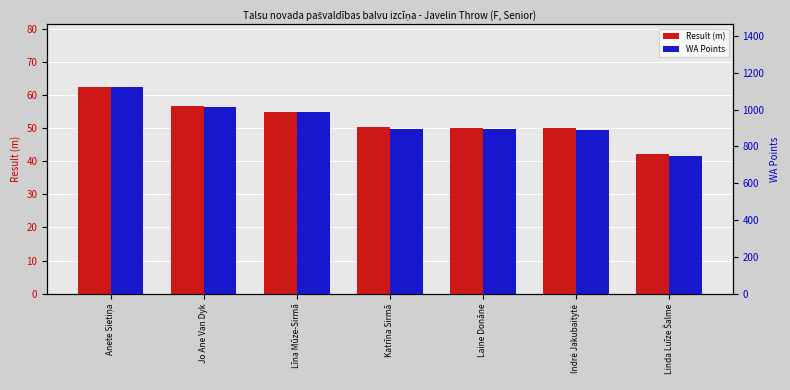

What are all the series names shown in the legend?

Result (m), WA Points